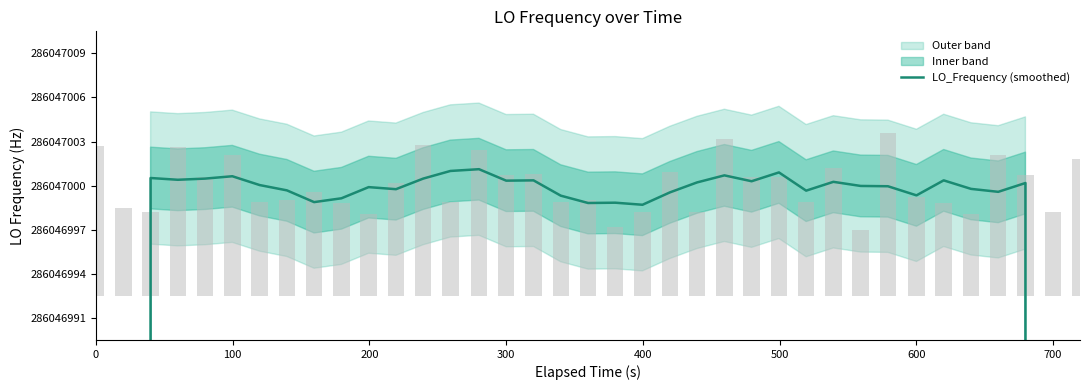

Reading right to left, transcribe all the data shown in this chart.

171628200.1	228837600.6	286047000.2	286046999.6	286046999.8	286047000.4	286046999.3	286047000.0	286047000.0	286047000.3	286046999.7	286047000.9	286047000.3	286047000.7	286047000.2	286046999.5	286046998.7	286046998.8	286046998.8	286046999.3	286047000.4	286047000.3	286047001.1	286047001.0	286047000.5	286046999.8	286046999.9	286046999.1	286046998.9	286046999.7	286047000.0	286047000.6	286047000.5	286047000.4	286047000.5	228837600.4	171628199.9